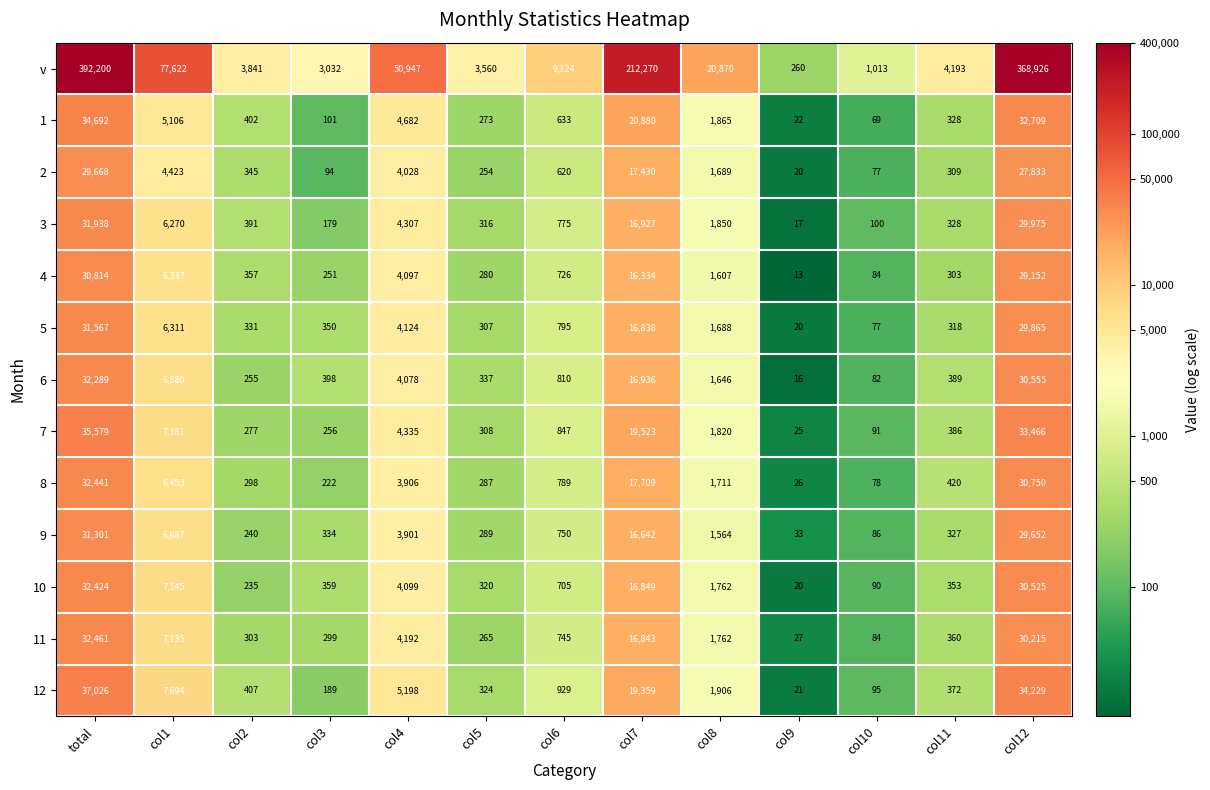

What is the highest value of the 8 series?

32441